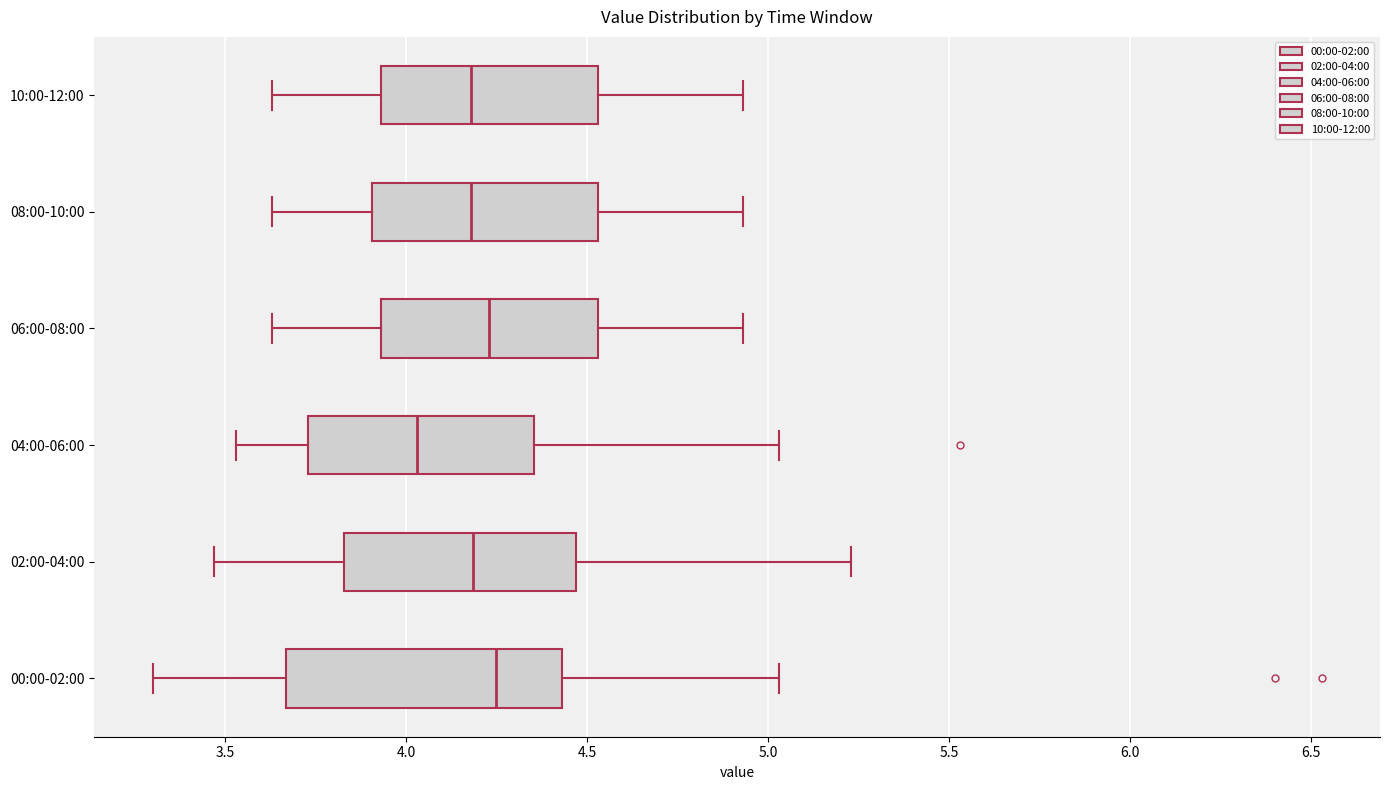

Reading bottom to top, transcribe this box plot: for each box, give where its median line is, the range the box spans, and where its two whiskers end, as read against the x-axis. The values are not printed on the chart, so give them approximately, as read against the axis.

00:00-02:00: median 4.25, box 3.65 to 4.45, whiskers 3.30 to 5.05
02:00-04:00: median 4.20, box 3.85 to 4.45, whiskers 3.45 to 5.25
04:00-06:00: median 4.05, box 3.75 to 4.35, whiskers 3.55 to 5.05
06:00-08:00: median 4.25, box 3.95 to 4.55, whiskers 3.65 to 4.95
08:00-10:00: median 4.20, box 3.90 to 4.55, whiskers 3.65 to 4.95
10:00-12:00: median 4.20, box 3.95 to 4.55, whiskers 3.65 to 4.95